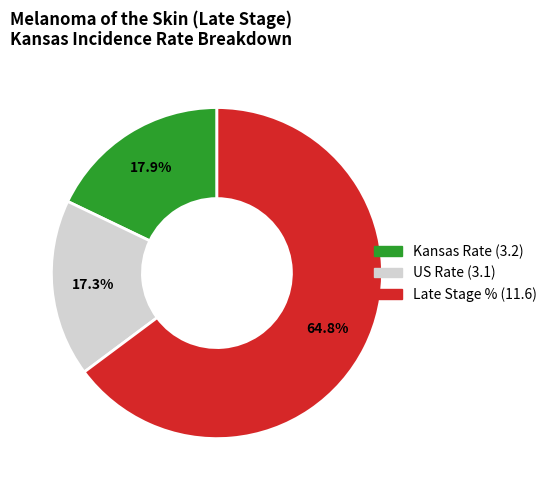

Is there a majority slice in this chart?

Yes